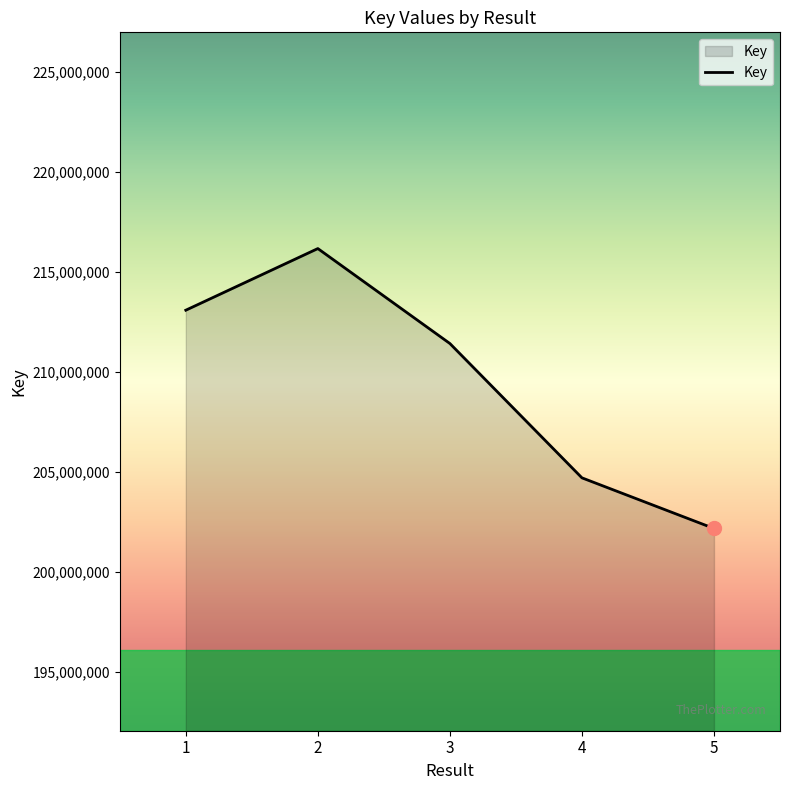

What is the average value?

209505377